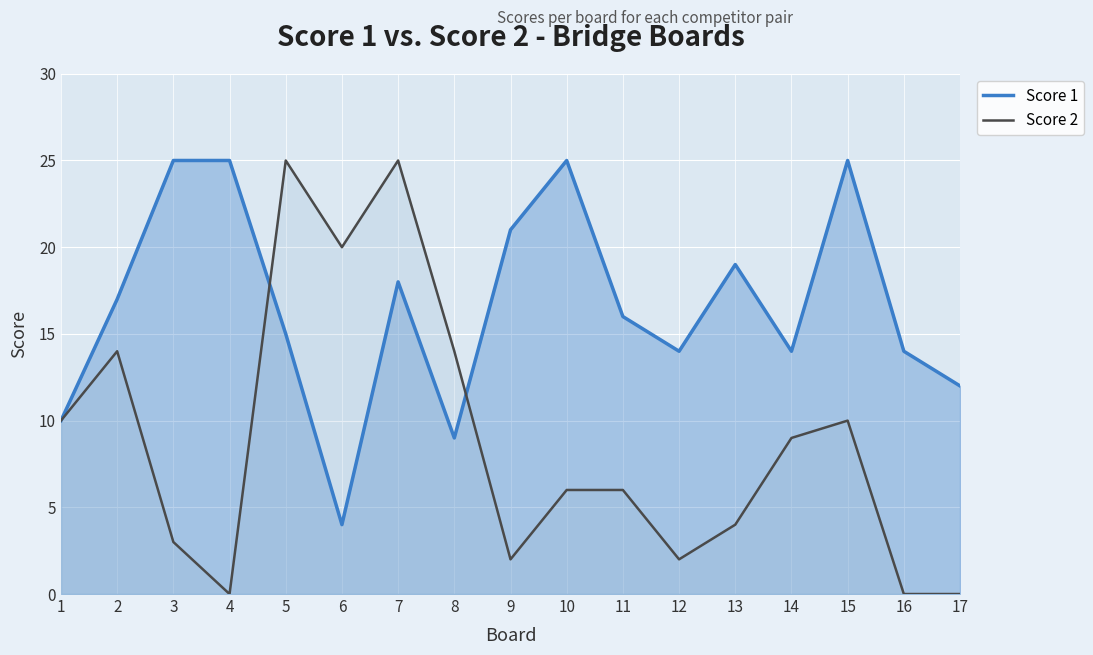

Reading right to left, transcribe all the data shown in this chart.

Score 1: 12	14	25	14	19	14	16	25	21	9	18	4	15	25	25	17	10
Score 2: 0	0	10	9	4	2	6	6	2	14	25	20	25	0	3	14	10